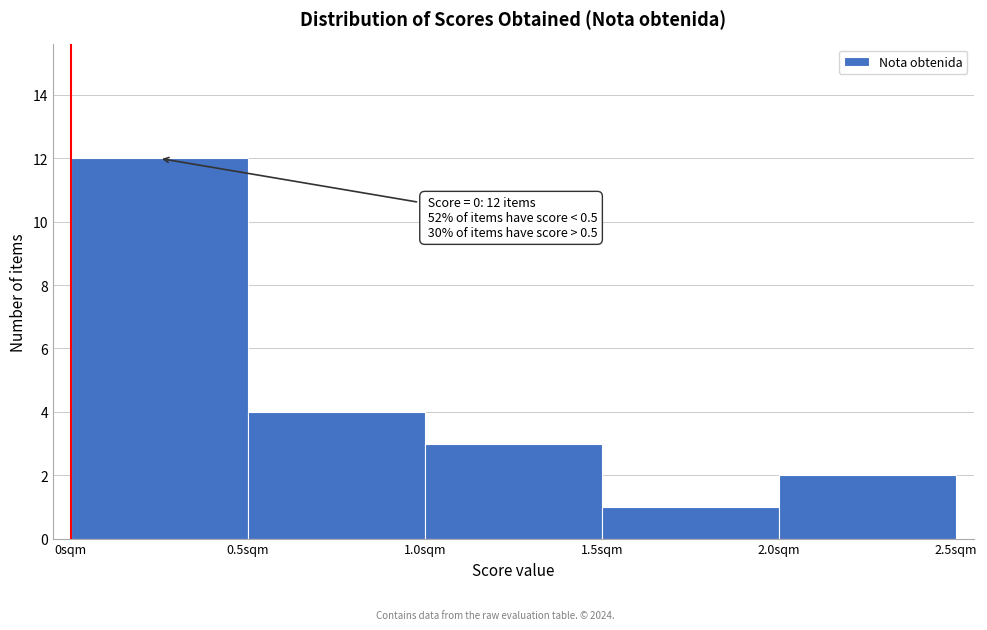

Over which range of the x-axis is the bar tallest?

0.0 to 0.5